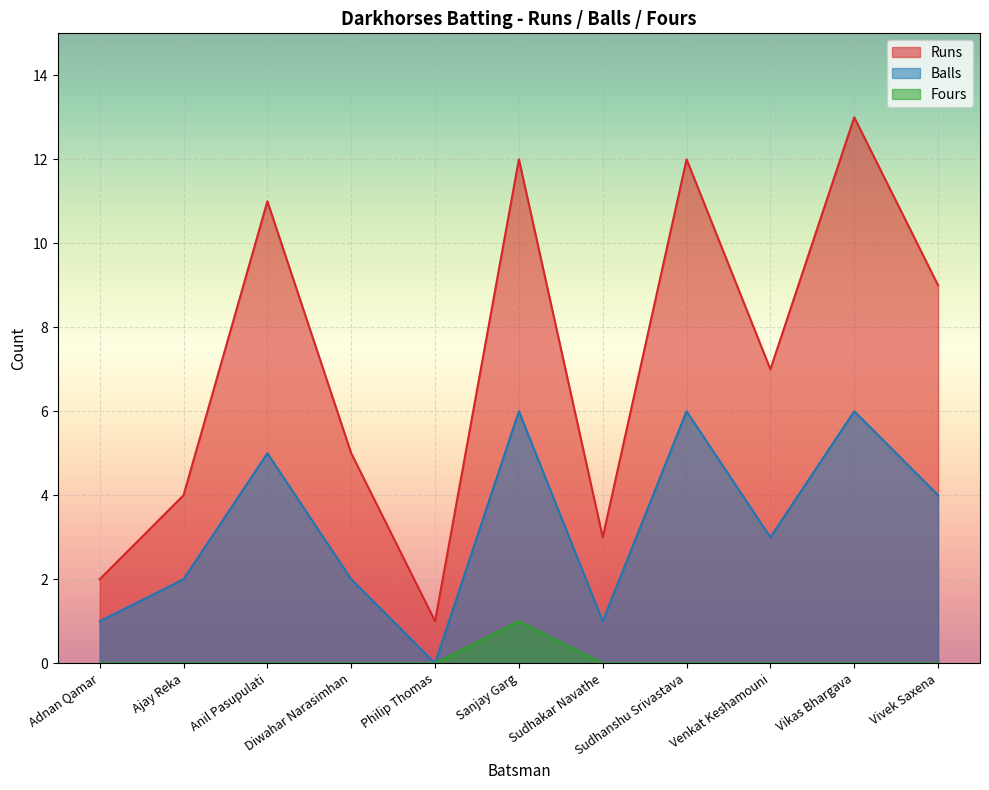

What is the difference between the maximum and second lowest values in the Balls series?

5